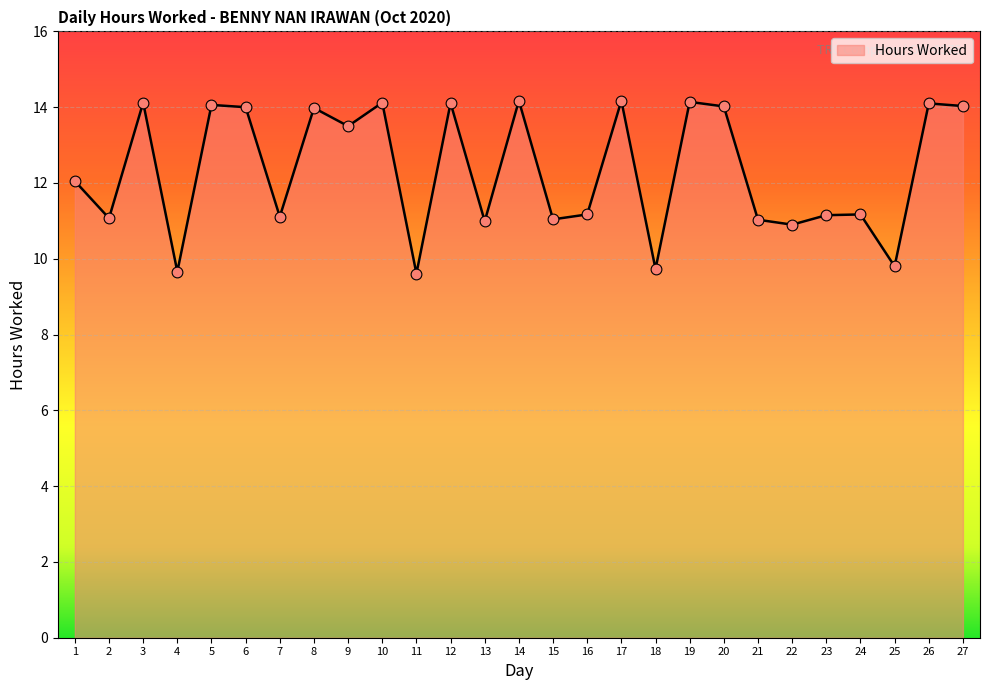

Between 2 and 10, which is larger?

10